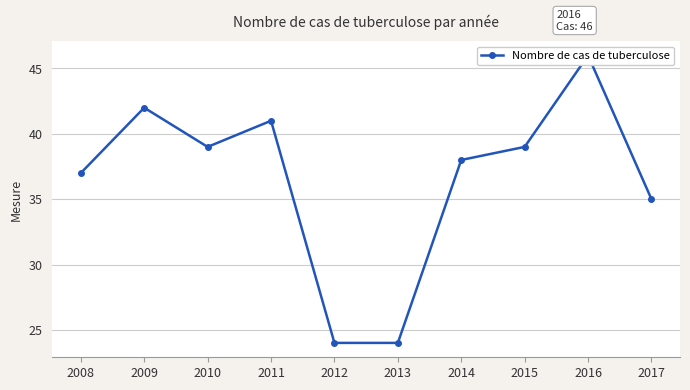

How many interior local valleys (lower than both neighbors) does the data have?

1